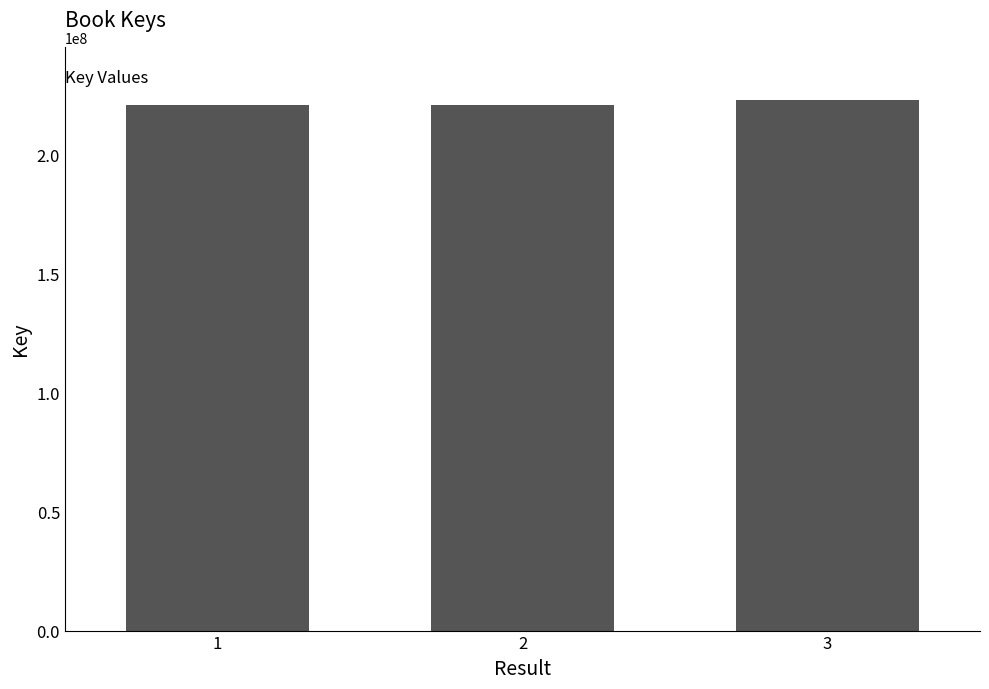

What is the sum of the values at 3 and 1?

443997678